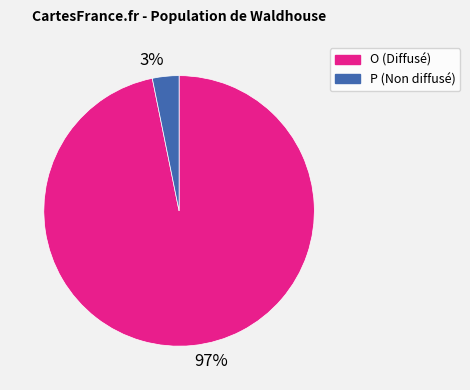

Is it true that 3% is 3% of the pie?

True